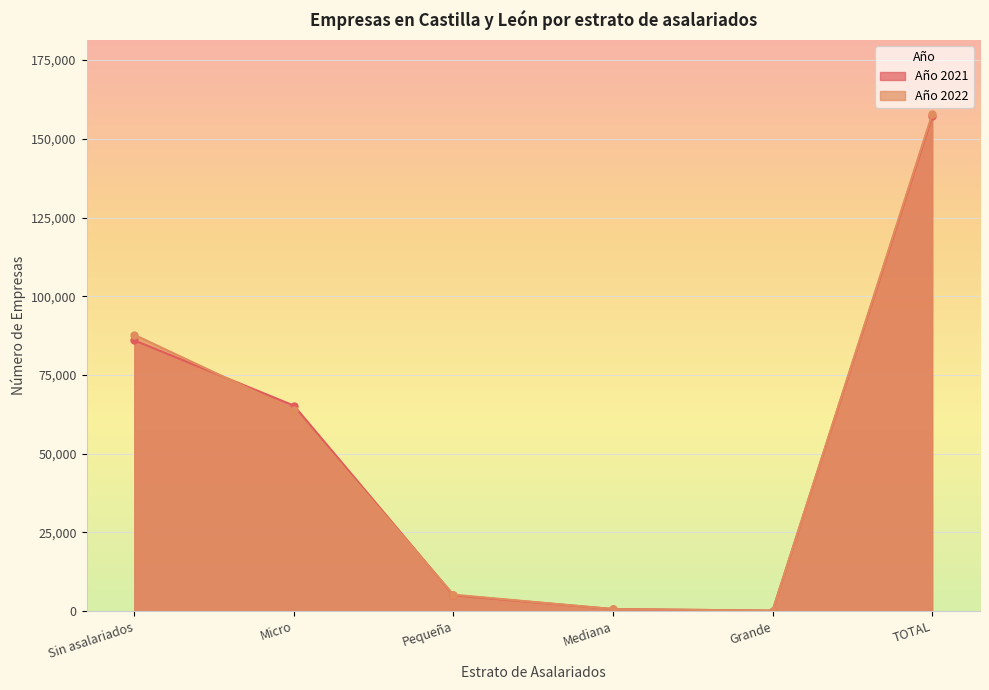

In Año 2022, how many points are lower than both neighbors (excluding endpoints)?

1